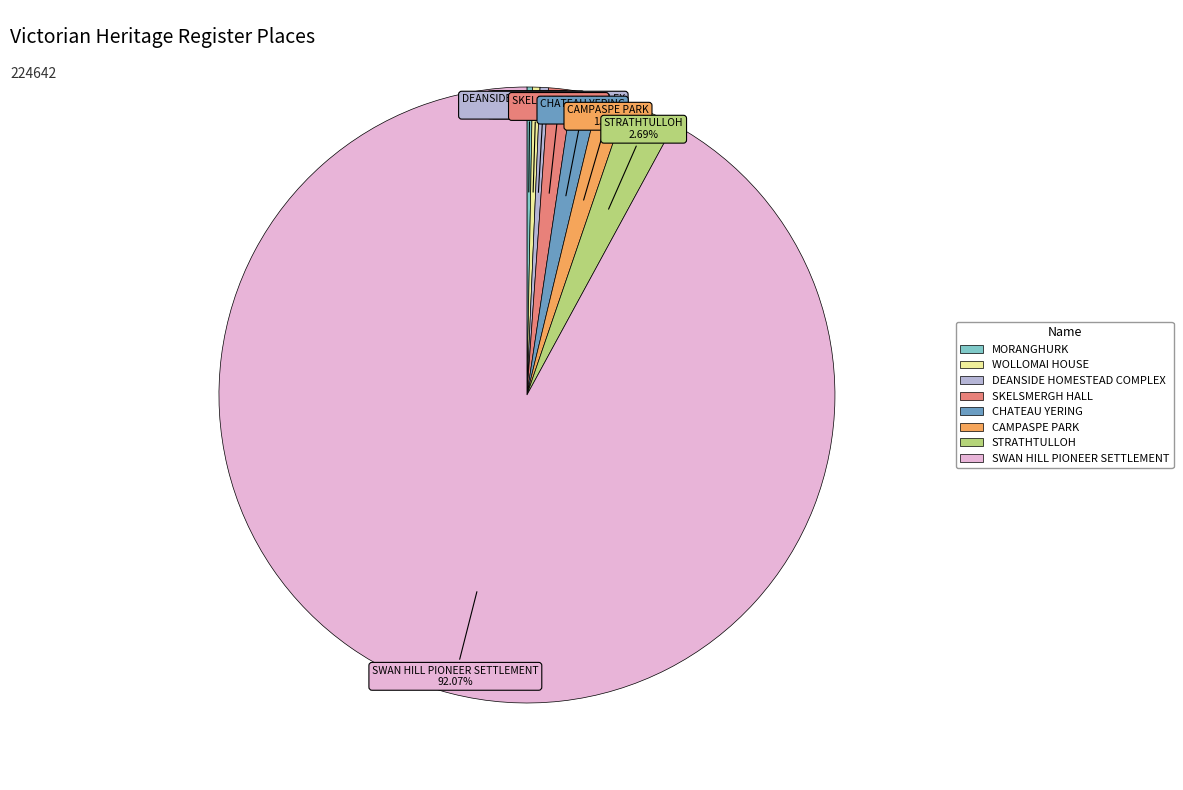

Approximately how many times larger is the value at DEANSIDE HOMESTEAD COMPLEX compared to MORANGHURK?

1.5